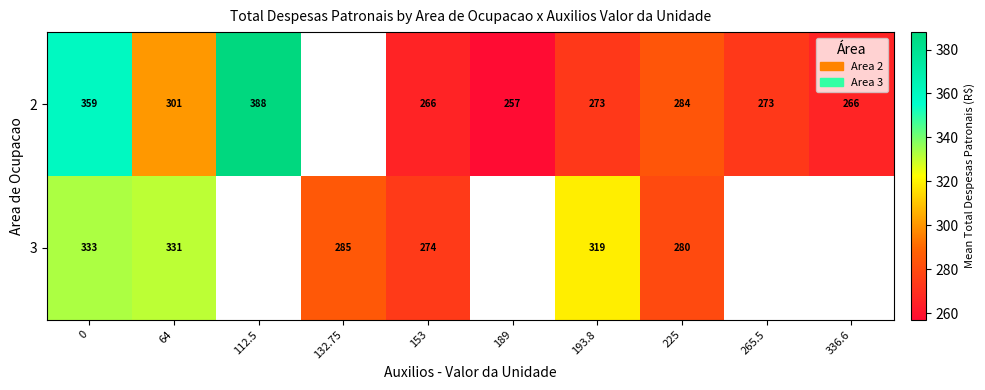

At which label is 2 closest to 322?

64